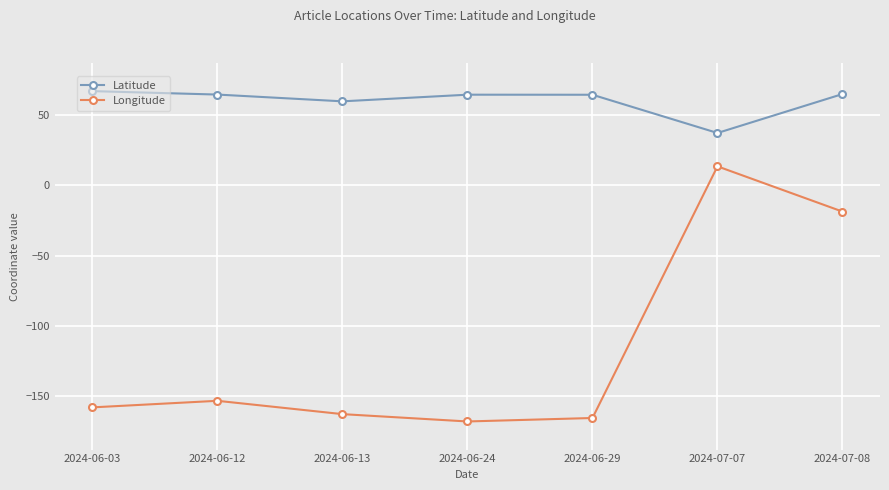

What is the label of the 3rd point from the right?

2024-06-29